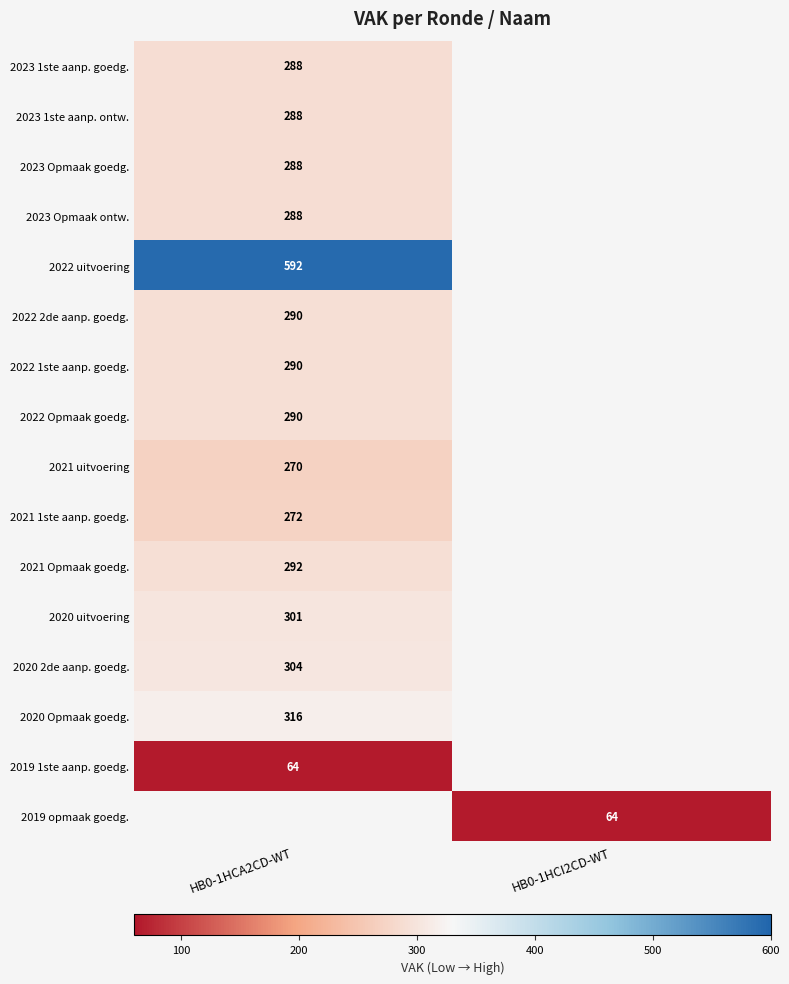

True or false: 2021 uitvoering has a value of 270 at HB0-1HCA2CD-WT.

True